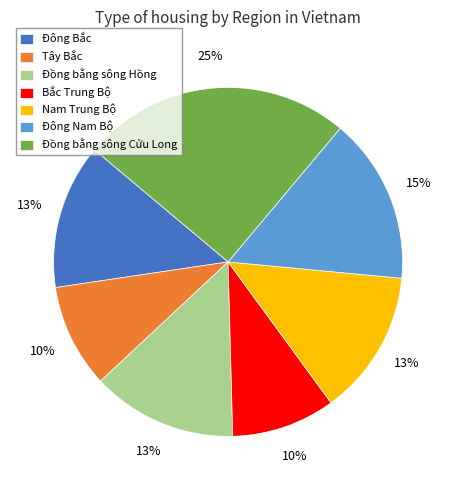

To the nearest percent, what is the average slice percentage?

14%